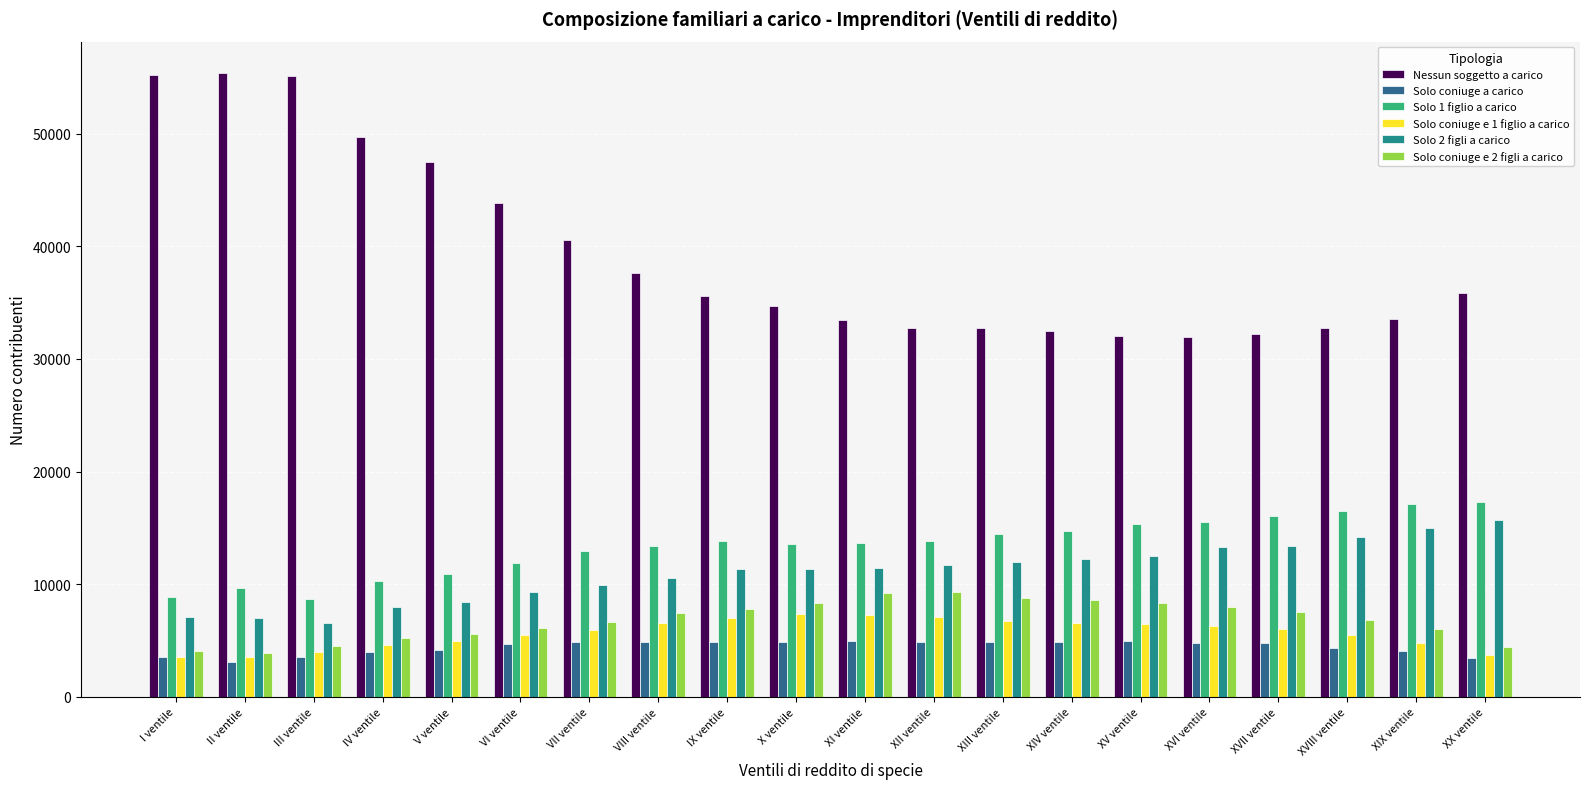

What is the maximum value for Solo coniuge e 1 figlio a carico?

7341